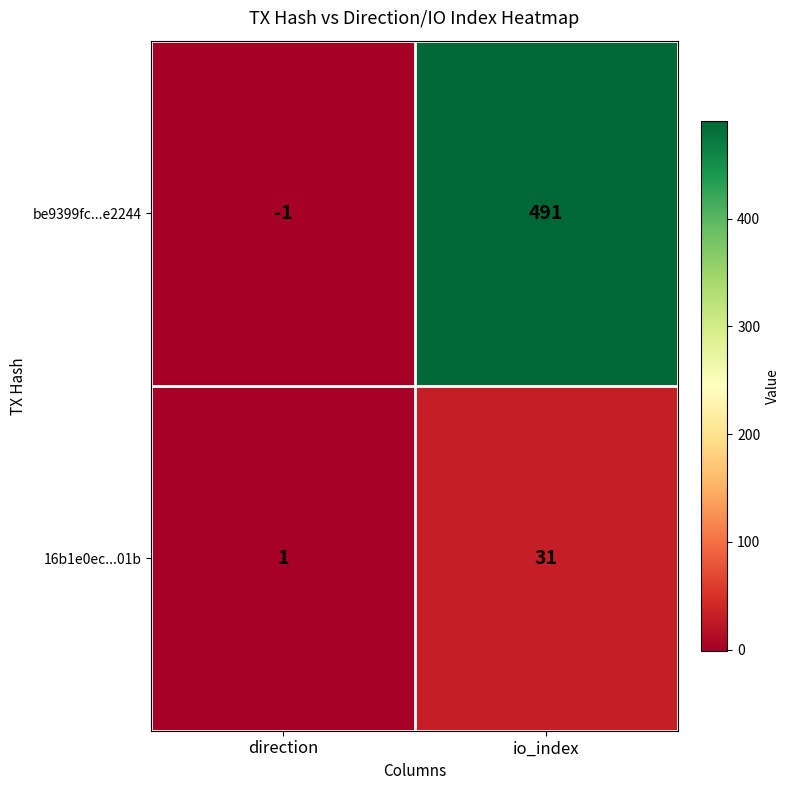

Which series has the largest total across all categories?

be9399fc...e2244